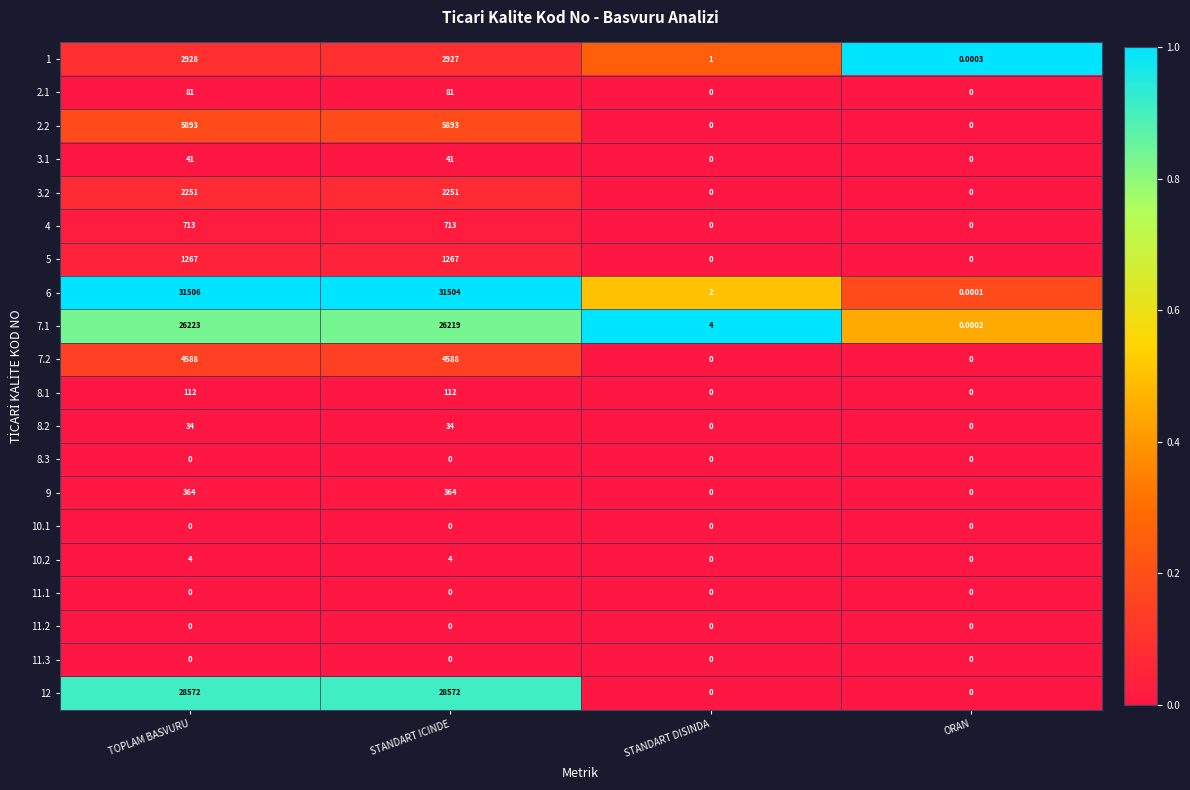

Which label corresponds to the largest value in the chart?

TOPLAM BASVURU